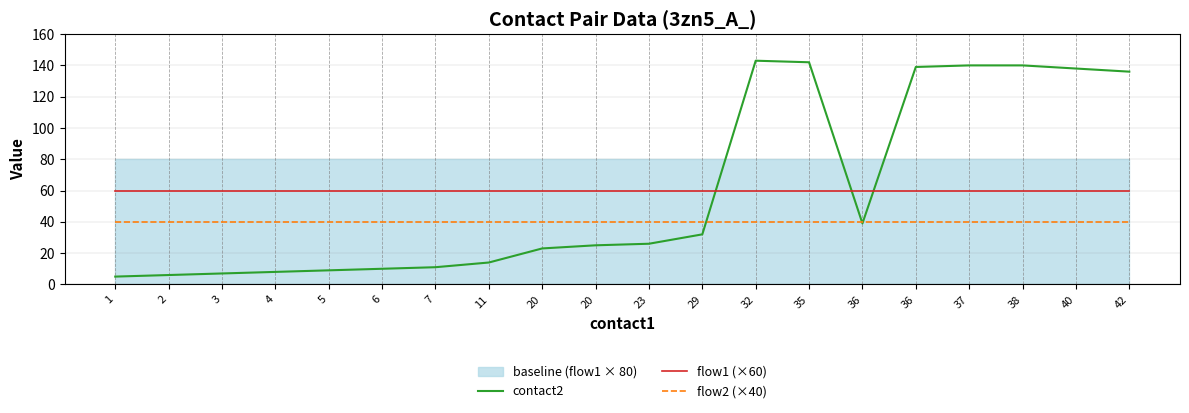

What is the spread (max minus min) of values at 35?

102